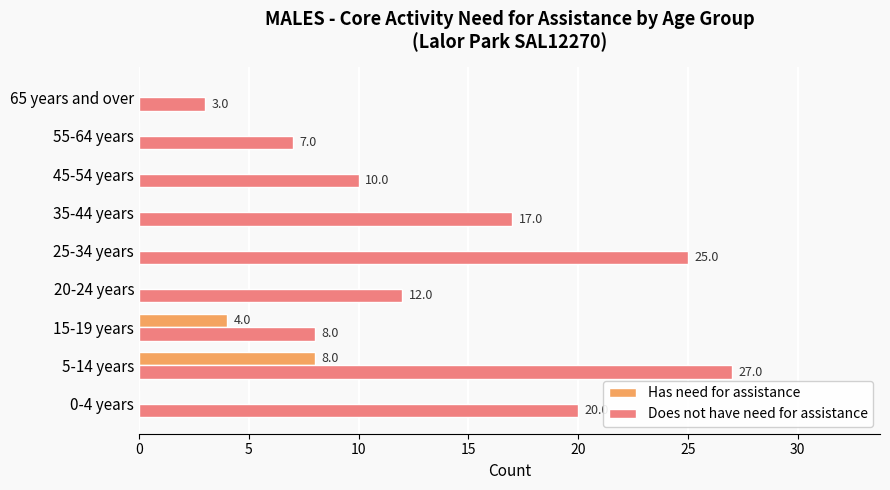

At which category is the sum across all series the highest?

5-14 years